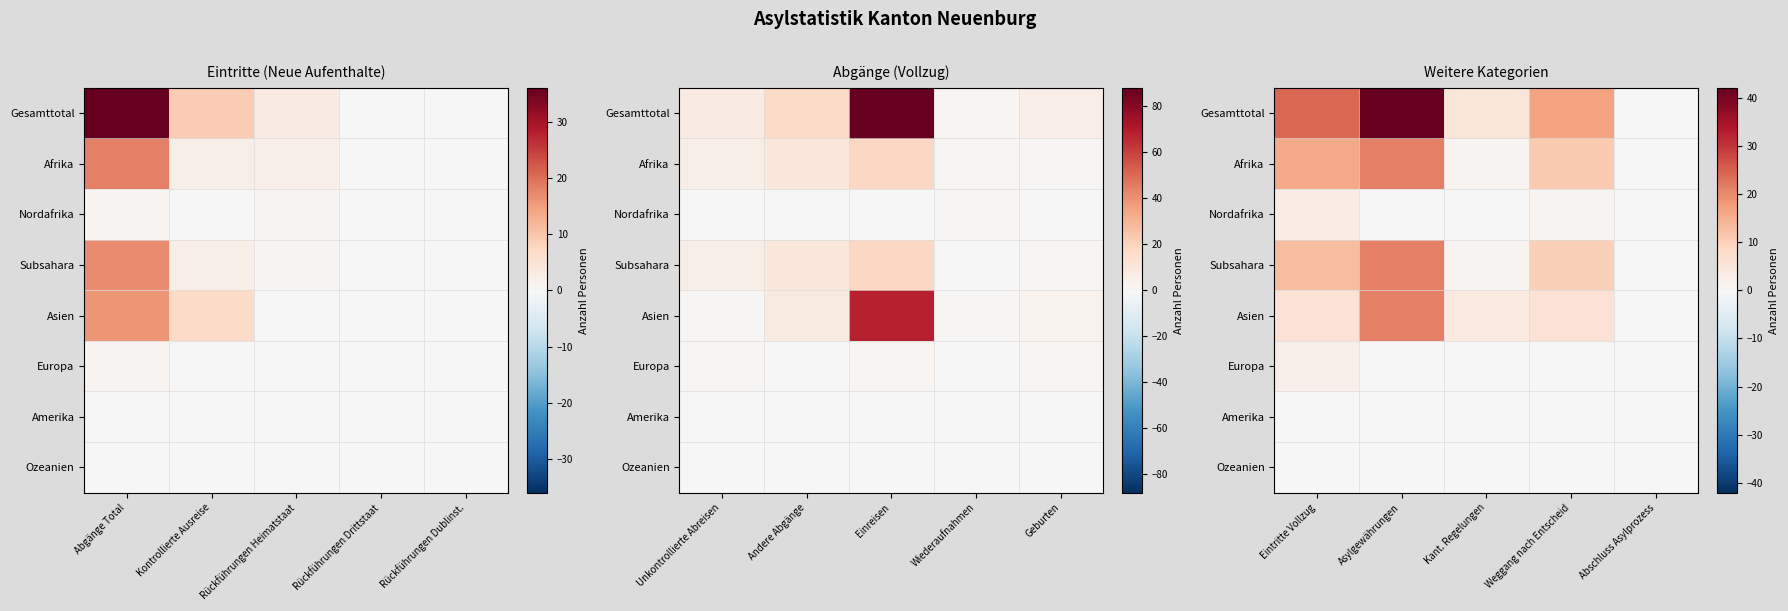

At Weggang nach Entscheid, list the series in order from largest to smallest.

Gesamttotal, Afrika, Subsahara, Asien, Nordafrika, Europa, Amerika, Ozeanien